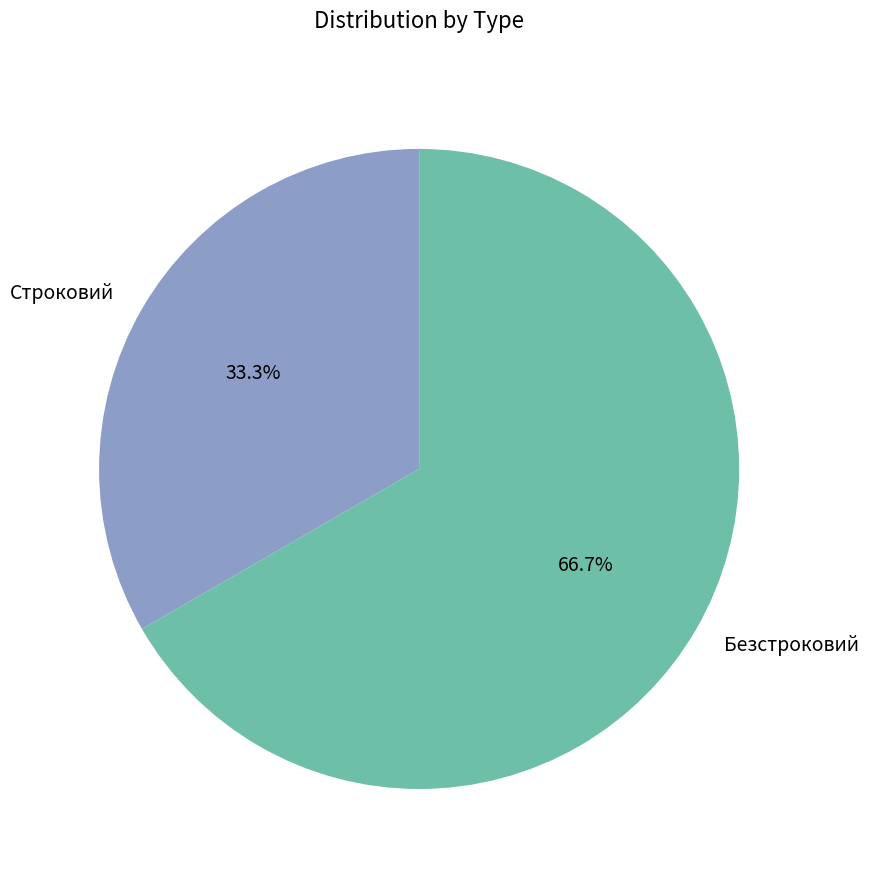

What percentage is the Строковий slice, to the nearest percent?

33%